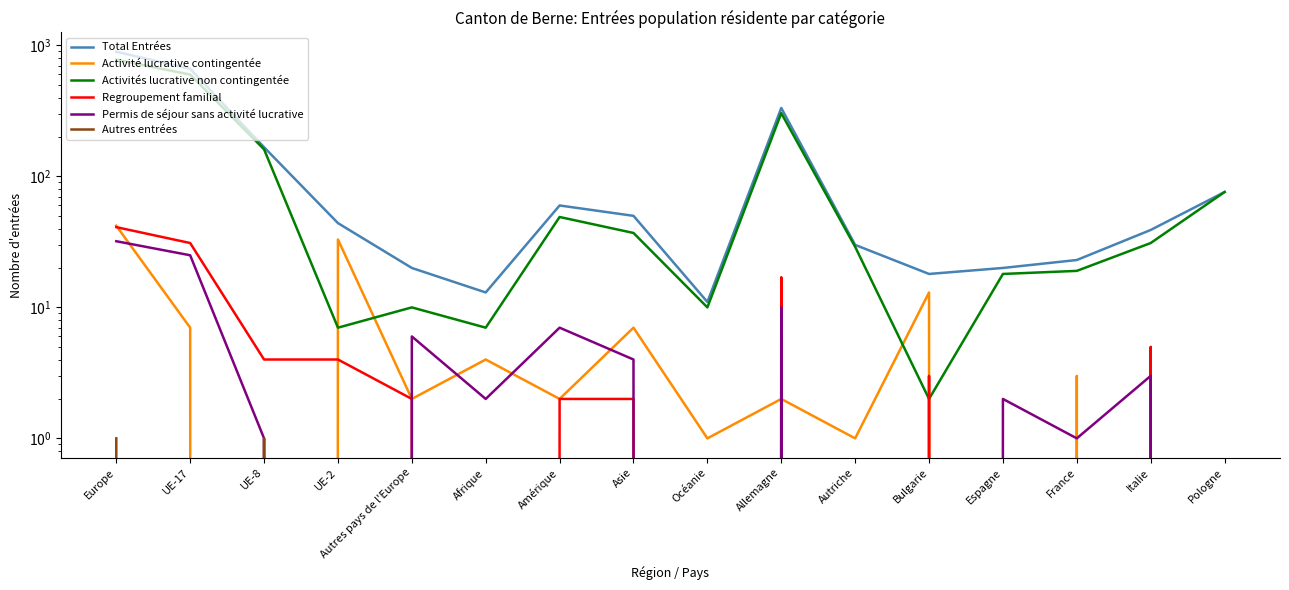

True or false: Total Entrées has more than 1 points higher than both neighbors.

True